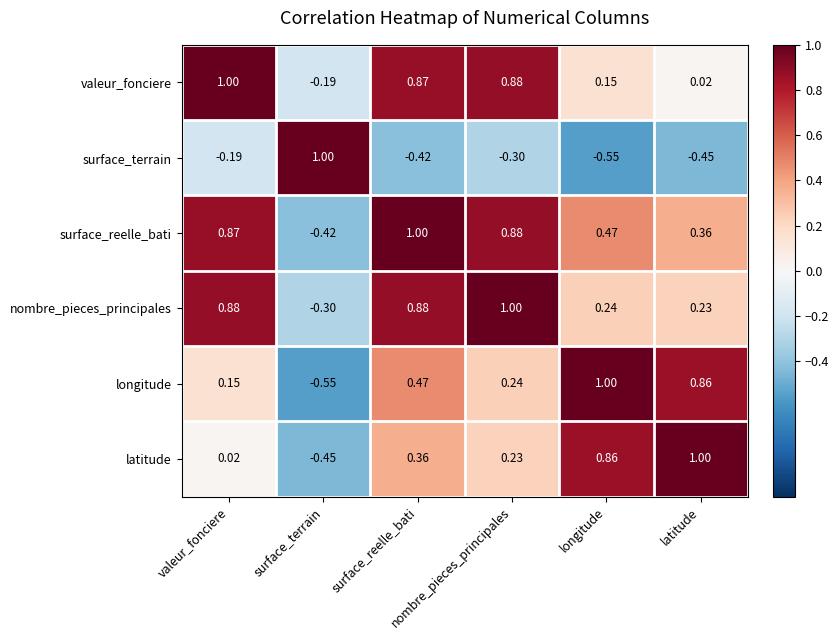

What is the smallest value displayed?

-0.6